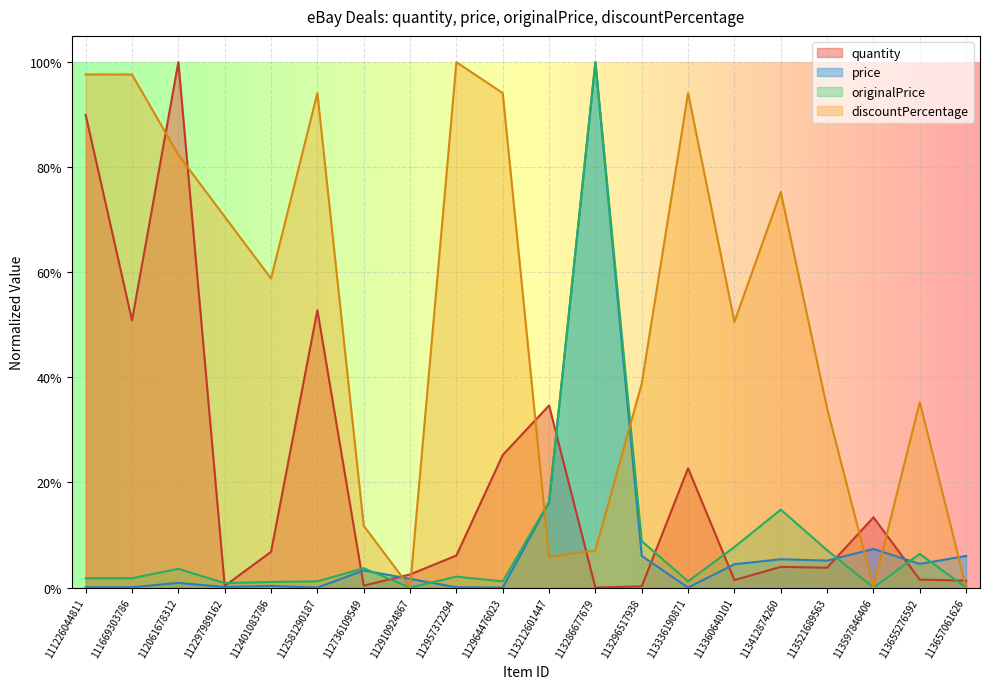

Reading left to right, list all the values displayed in this chart.

quantity: 0.9	0.5	1.0	0.0	0.1	0.5	0.0	0.0	0.1	0.3	0.3	0.0	0.0	0.2	0.0	0.0	0.0	0.1	0.0	0.0
price: 0.0	0.0	0.0	0.0	0.0	0.0	0.0	0.0	0.0	0.0	0.2	1.0	0.1	0.0	0.0	0.1	0.1	0.1	0.0	0.1
originalPrice: 0.0	0.0	0.0	0.0	0.0	0.0	0.0	0.0	0.0	0.0	0.2	1.0	0.1	0.0	0.1	0.1	0.1	0.0	0.1	0.0
discountPercentage: 1.0	1.0	0.8	0.7	0.6	0.9	0.1	0.0	1.0	0.9	0.1	0.1	0.4	0.9	0.5	0.8	0.3	0.0	0.4	0.0